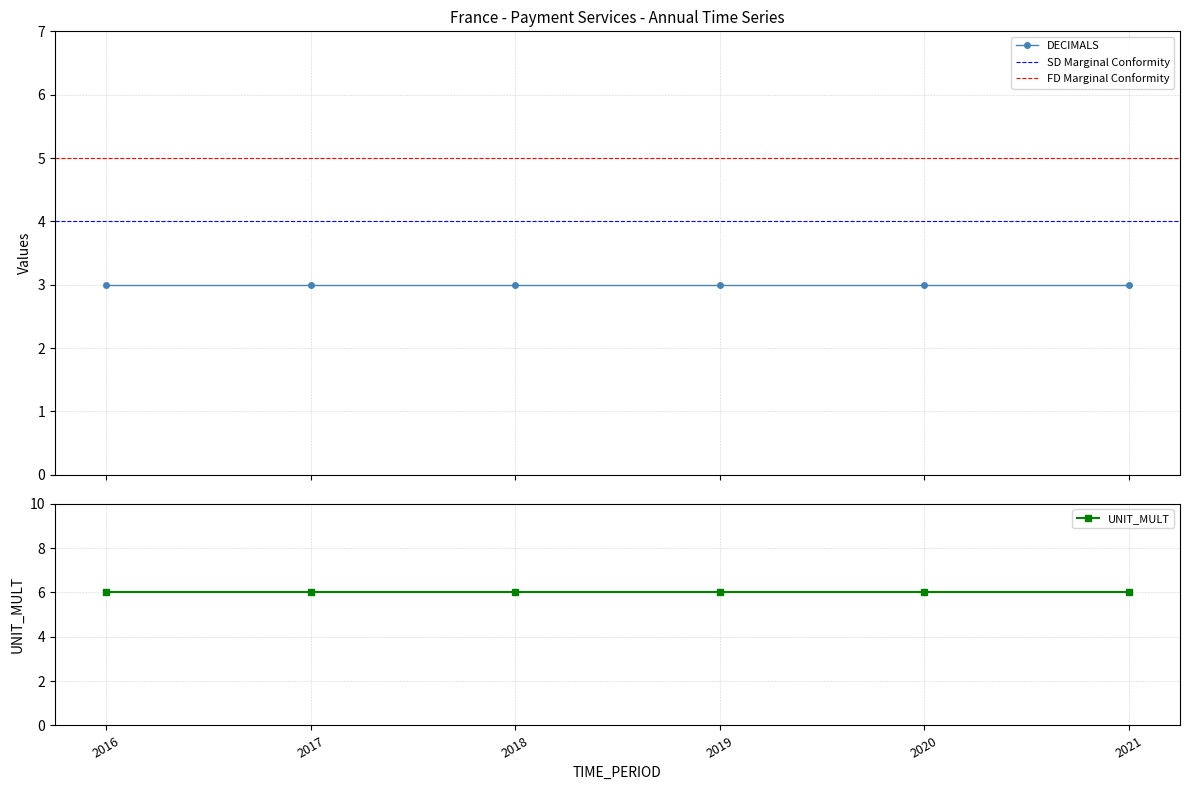

Which category has the lowest value in the DECIMALS series?

2016